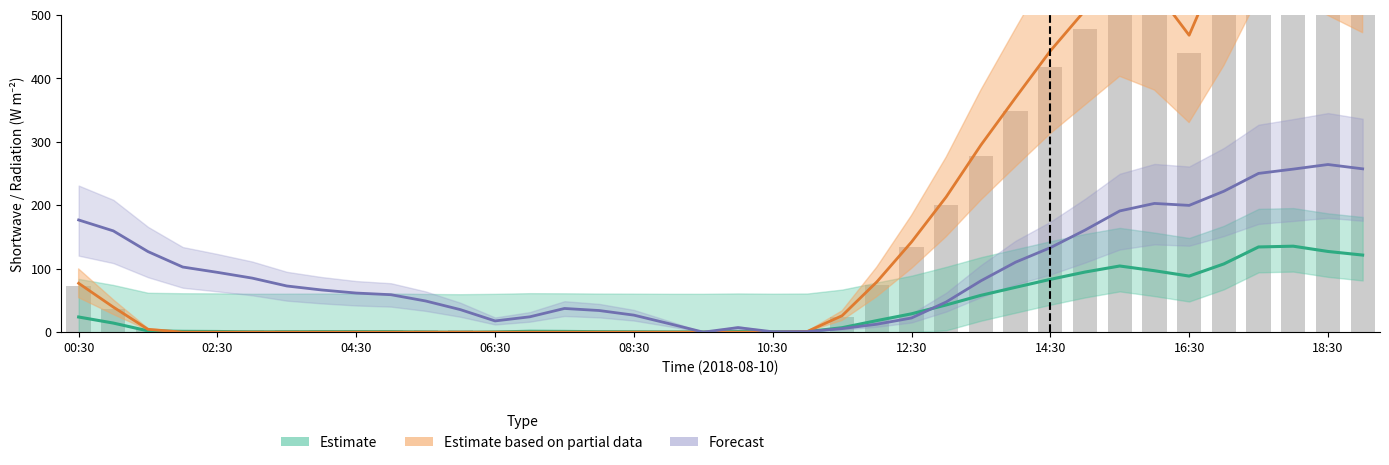

What are all the series names shown in the legend?

Estimate, Estimate based on partial data, Forecast